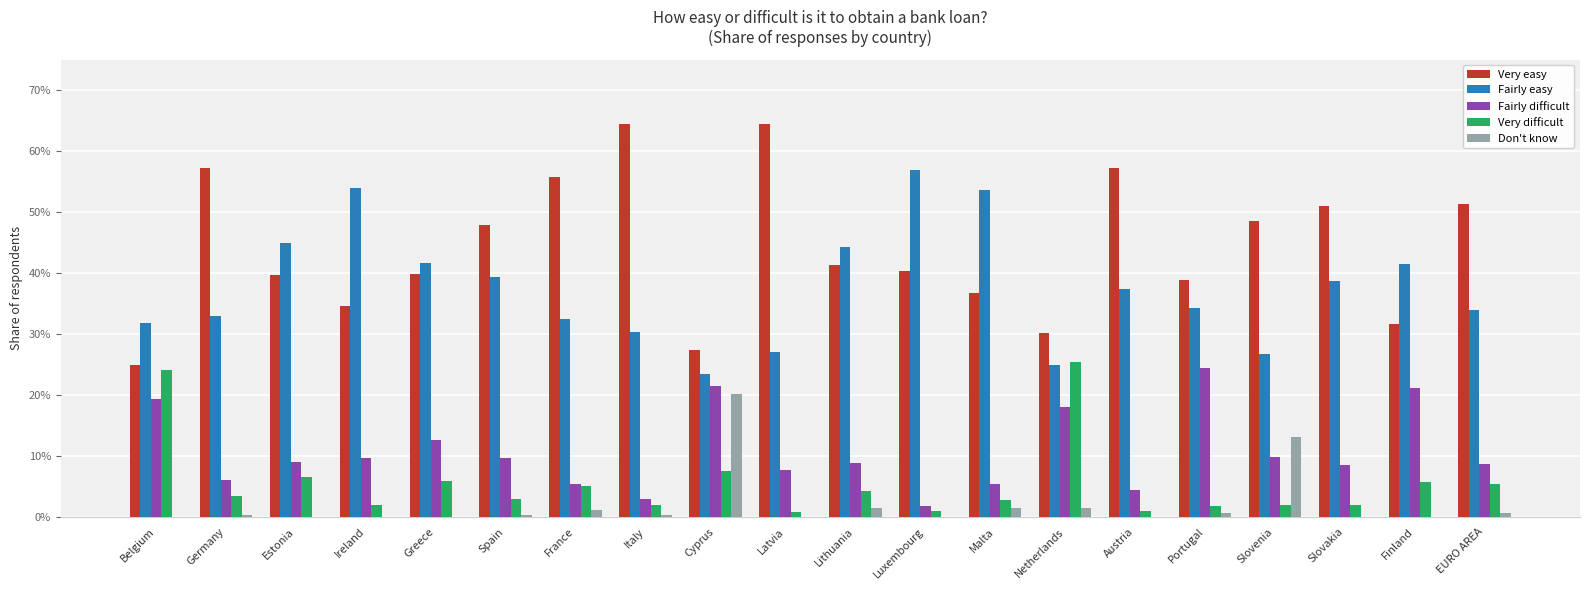

At how many categories does at least one series exceed 0?

20